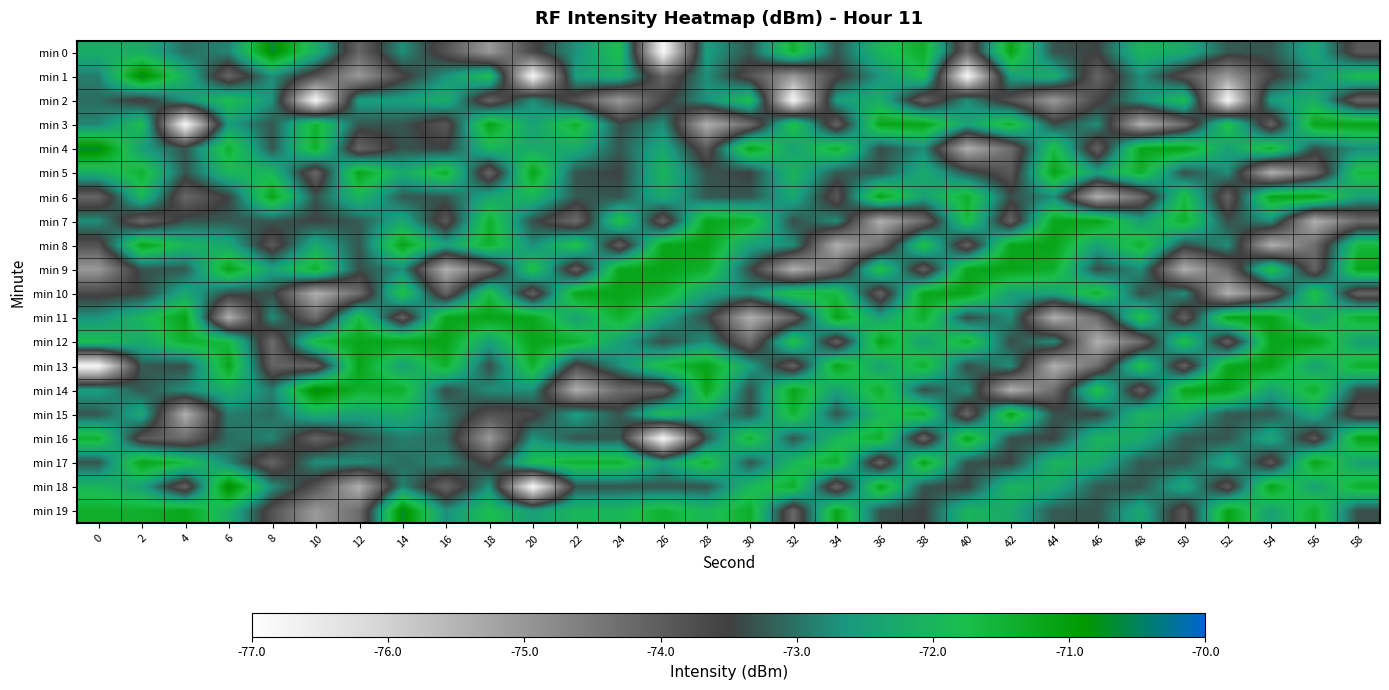

Which series changed the most between 6 and 46?

min 12